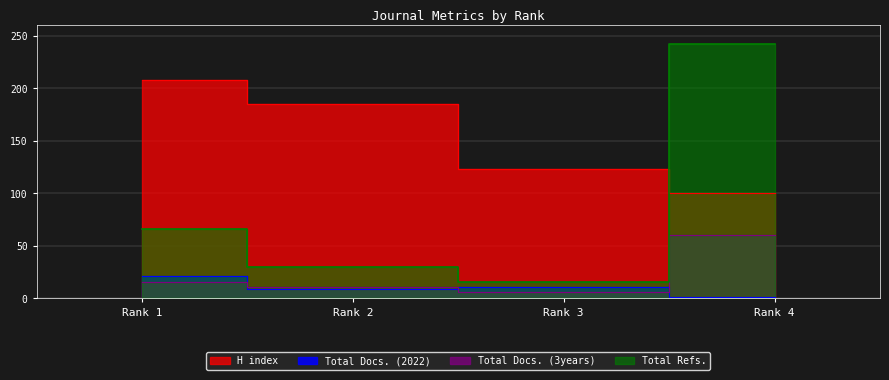

Rank the series by their maximum value, from lowest to highest.

Total Docs. (2022), Total Docs. (3years), H index, Total Refs.